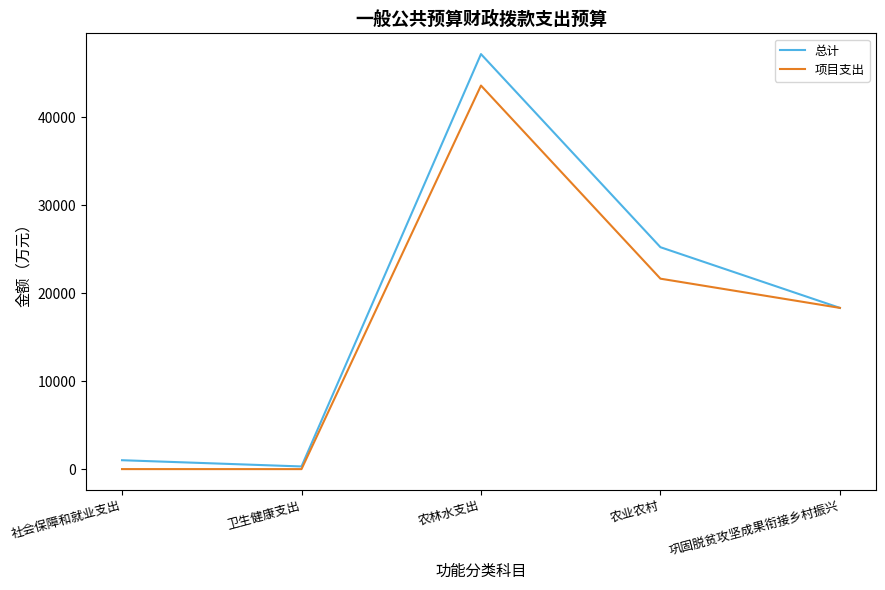

Which series has the largest range (max minus min)?

总计